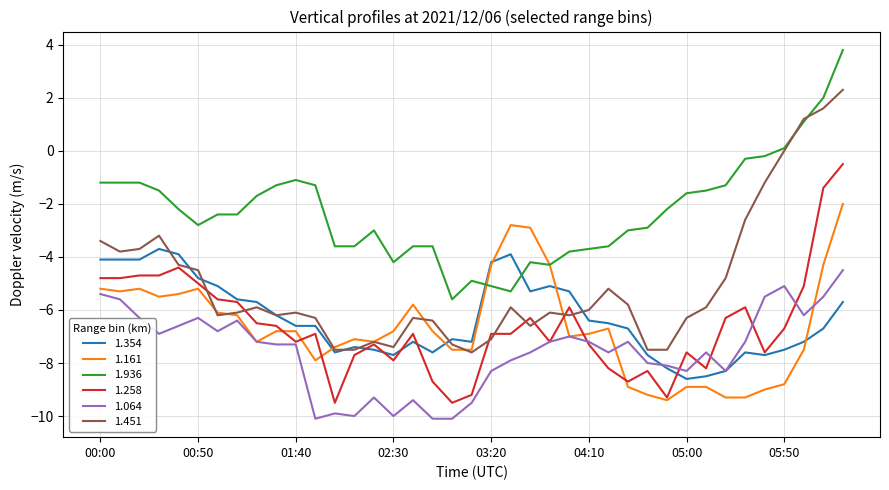

True or false: 1.354 has more than 2 points higher than both neighbors.

True